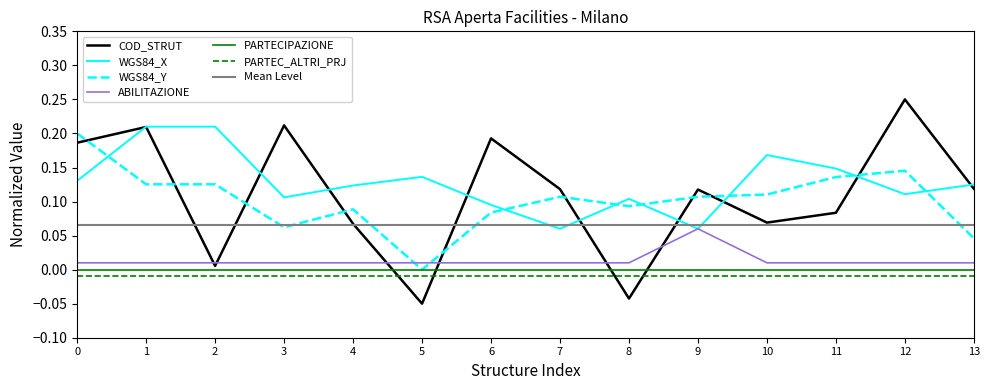

True or false: WGS84_Y and PARTEC_ALTRI_PRJ intersect in this chart.

False